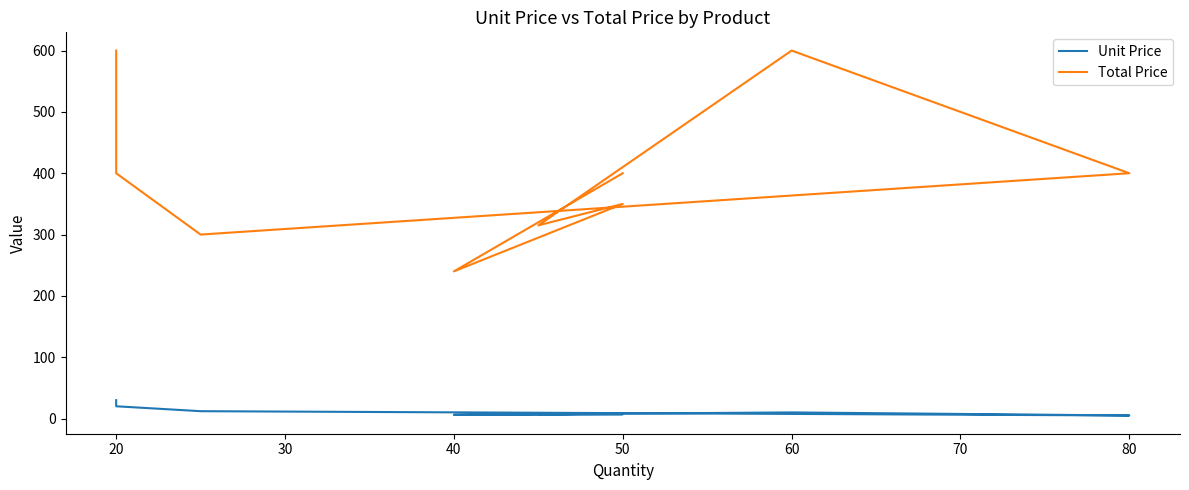

The Total Price series shows 649 at 20. True or false?

False